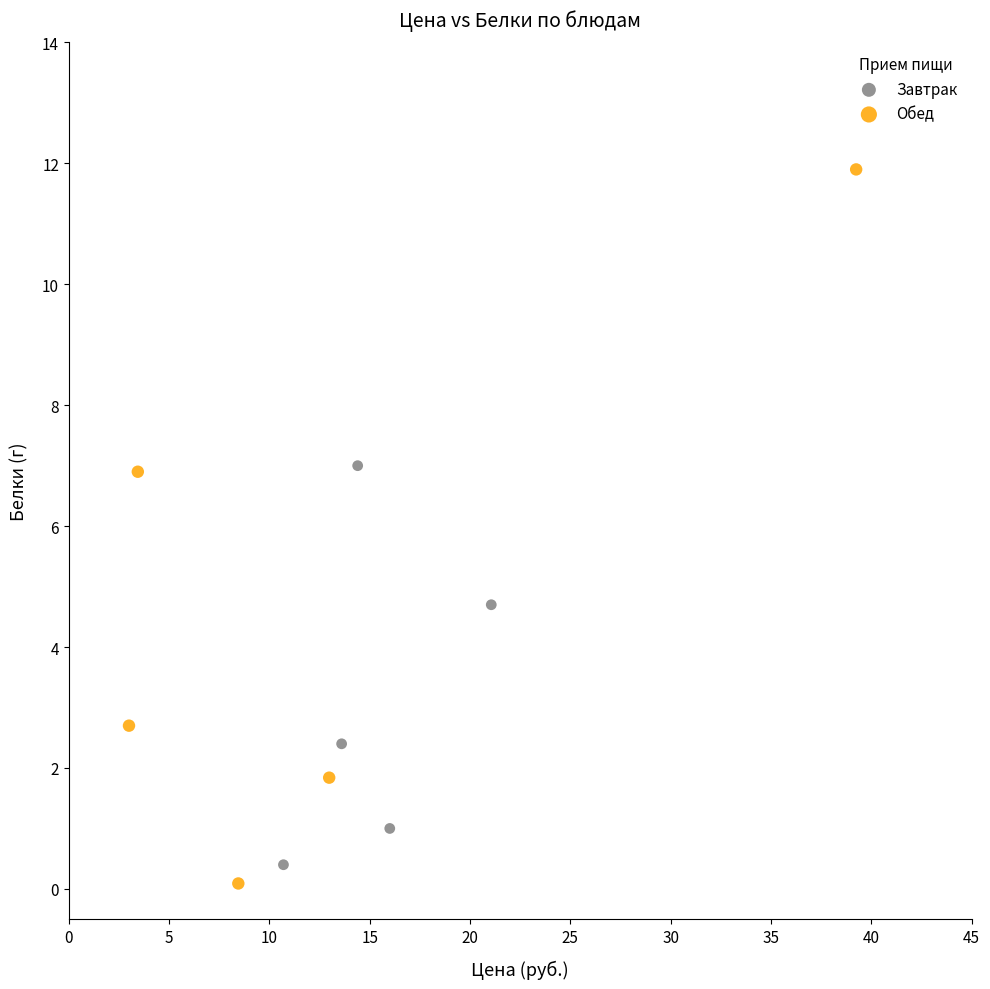

Which series has the largest Y range (max minus min)?

Обед